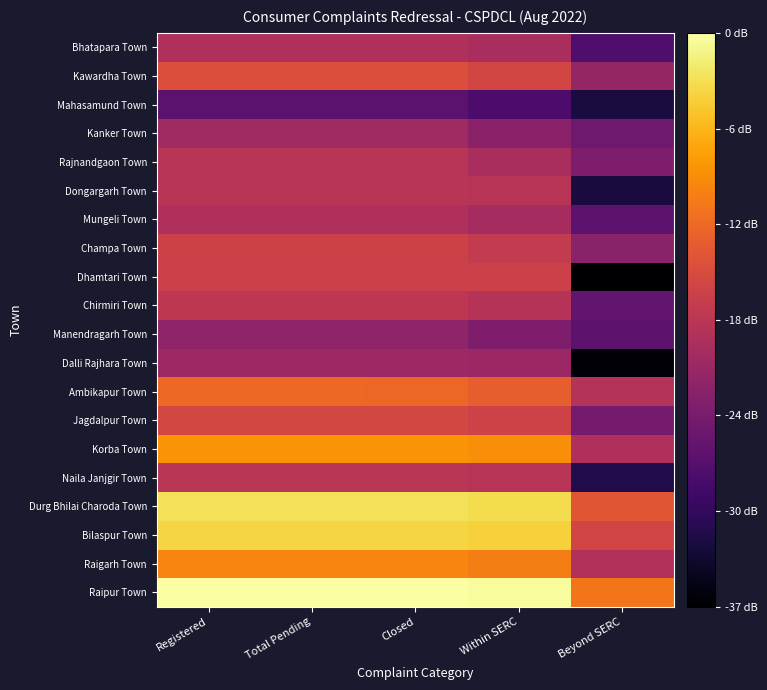

Which category has the lowest value across all series?

Beyond SERC